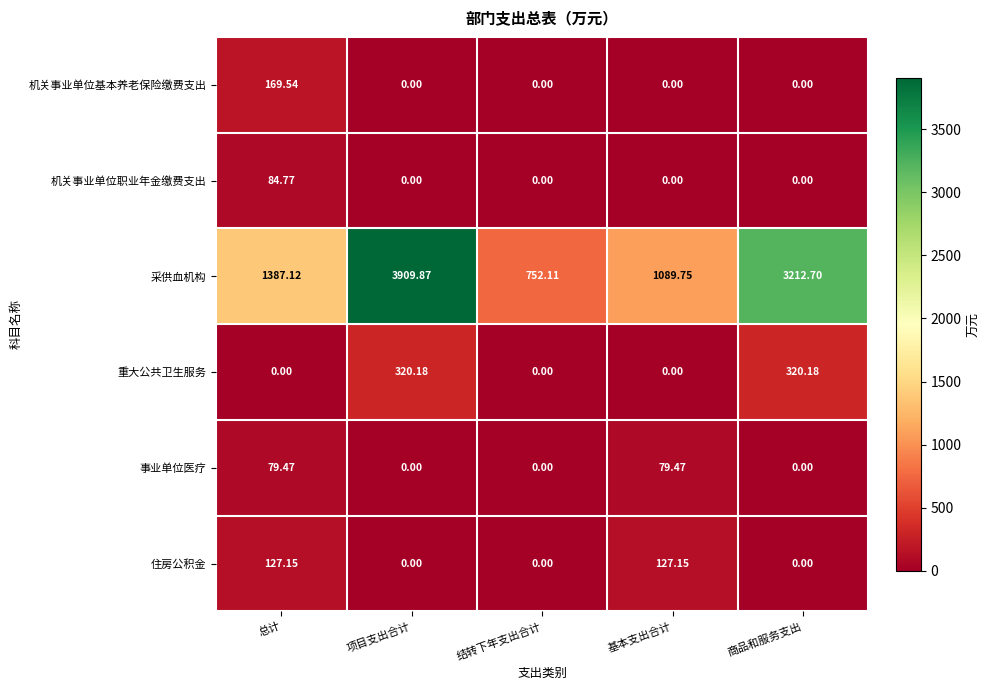

Is the value of 重大公共卫生服务 at 基本支出合计 greater than the value of 采供血机构 at 总计?

No